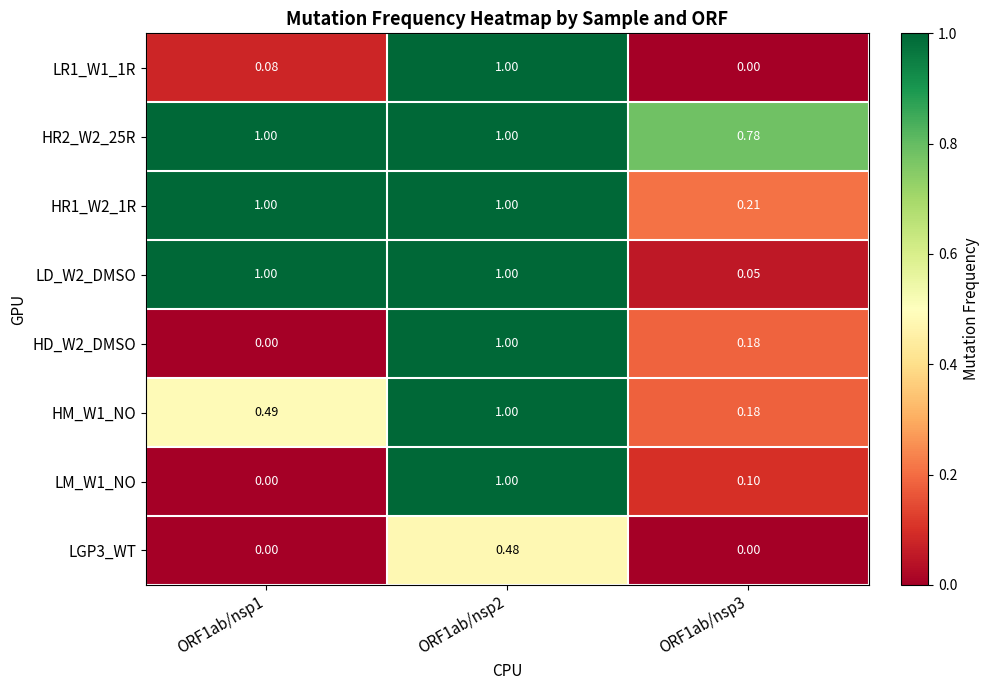

Is the value of HD_W2_DMSO at ORF1ab/nsp3 greater than the value of HR1_W2_1R at ORF1ab/nsp3?

No